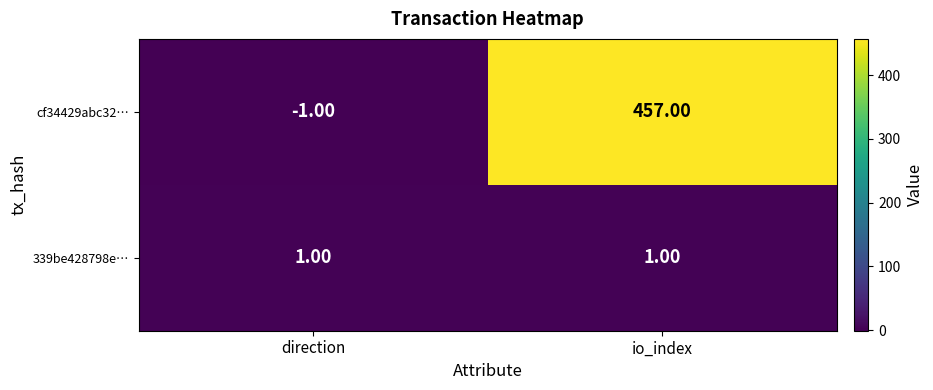

At which category is the sum across all series the highest?

io_index